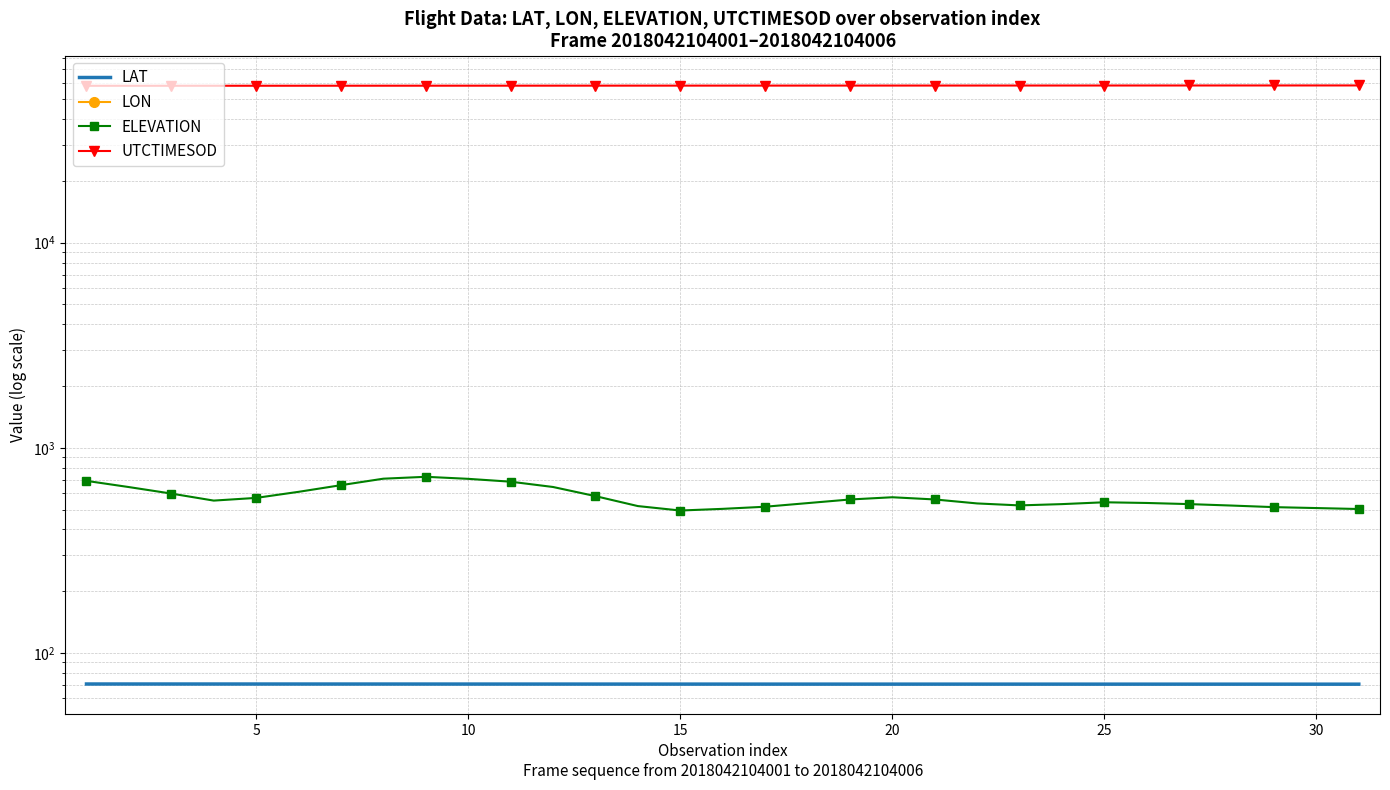

What are all the series names shown in the legend?

LAT, LON, ELEVATION, UTCTIMESOD